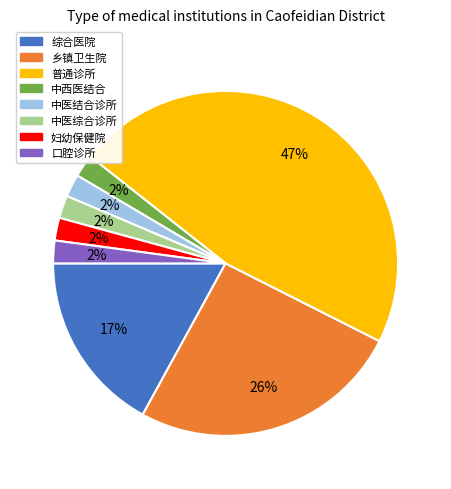

Combined, do 普通诊所 and 乡镇卫生院 account for over 50%?

Yes